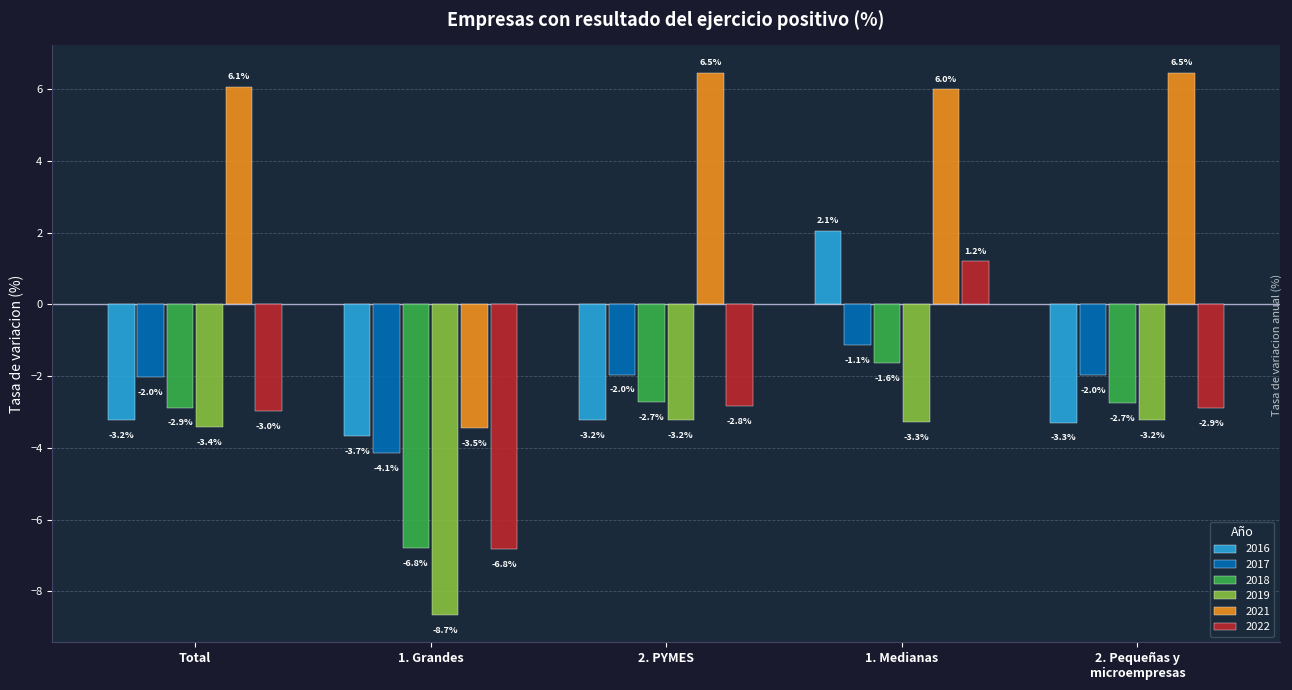

Reading left to right, what are all the values shown in this chart?

2016: -3.2	-3.7	-3.2	2.1	-3.3
2017: -2.0	-4.1	-2.0	-1.1	-2.0
2018: -2.9	-6.8	-2.7	-1.6	-2.7
2019: -3.4	-8.7	-3.2	-3.3	-3.2
2021: 6.1	-3.5	6.5	6.0	6.5
2022: -3.0	-6.8	-2.8	1.2	-2.9